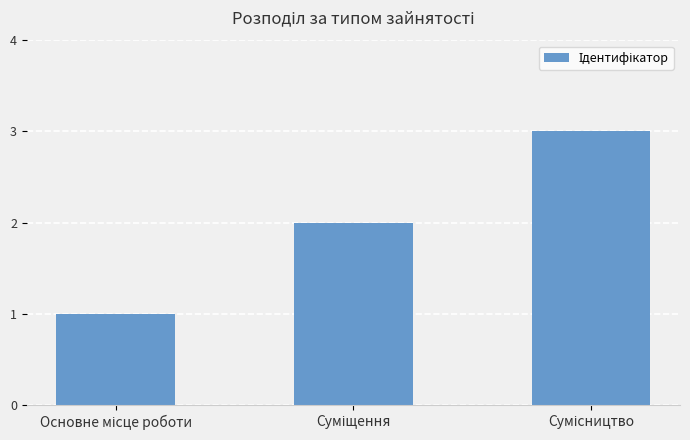

What is the greatest value displayed?

3